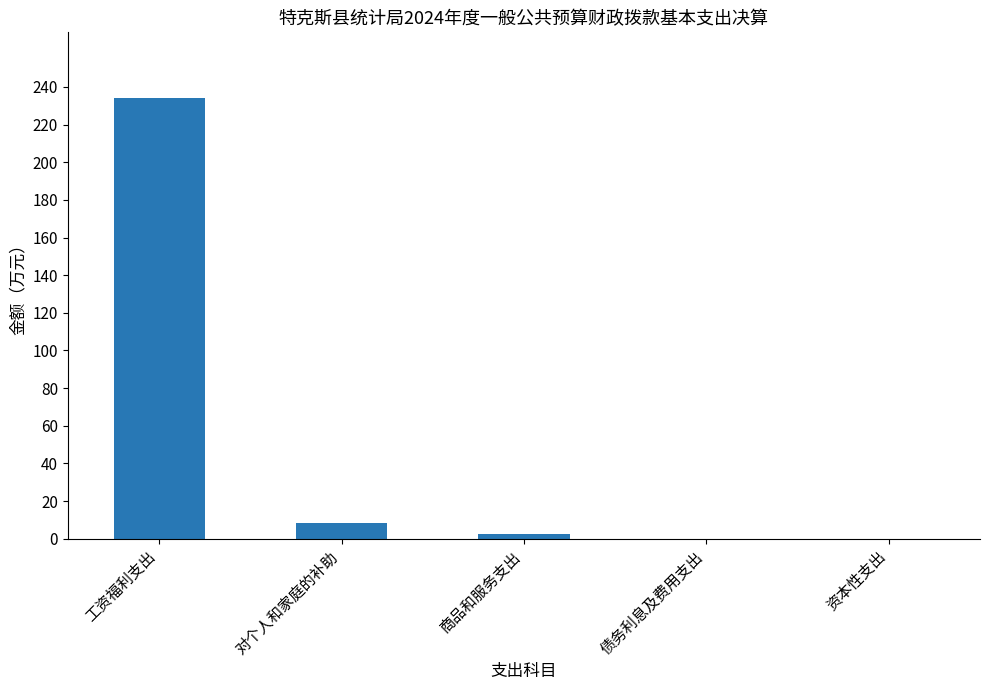

What is the sum of all values?

244.7